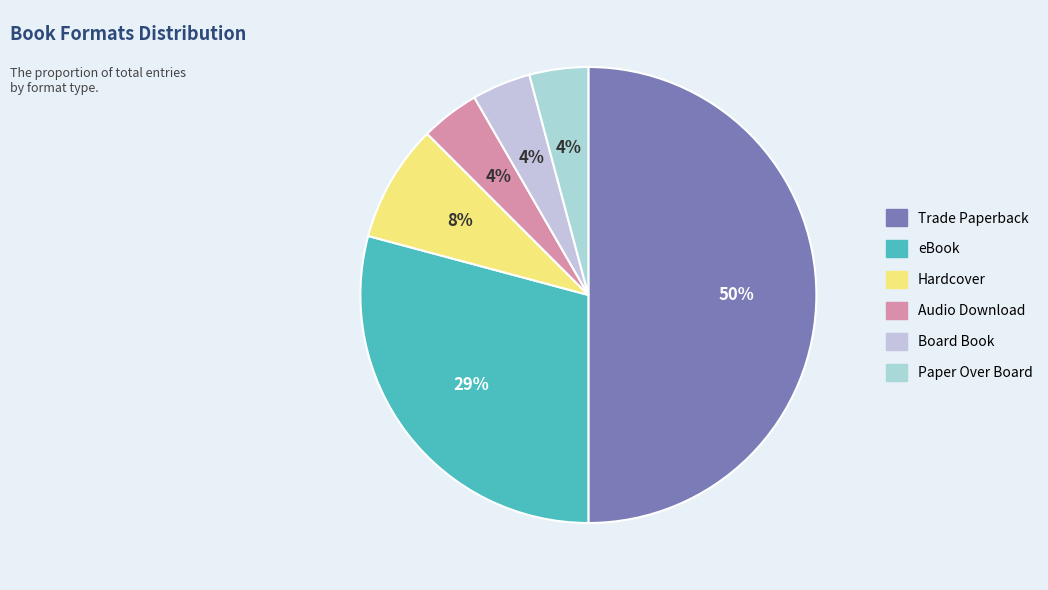

To the nearest percent, what is the combined percentage of Audio Download and Board Book?

8%